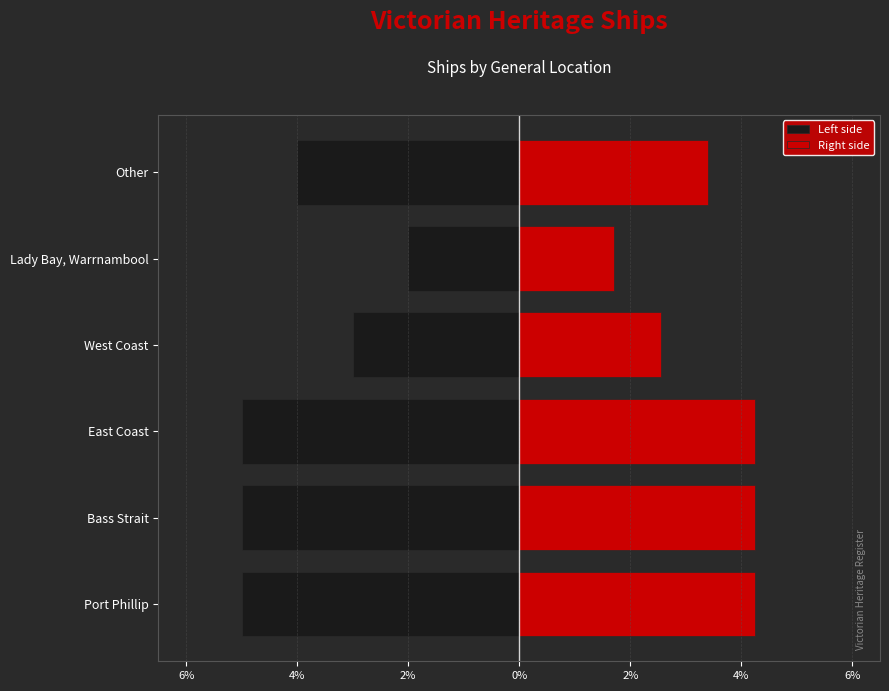

What is the value of the Right side bar at the 3rd from the left?

4.2